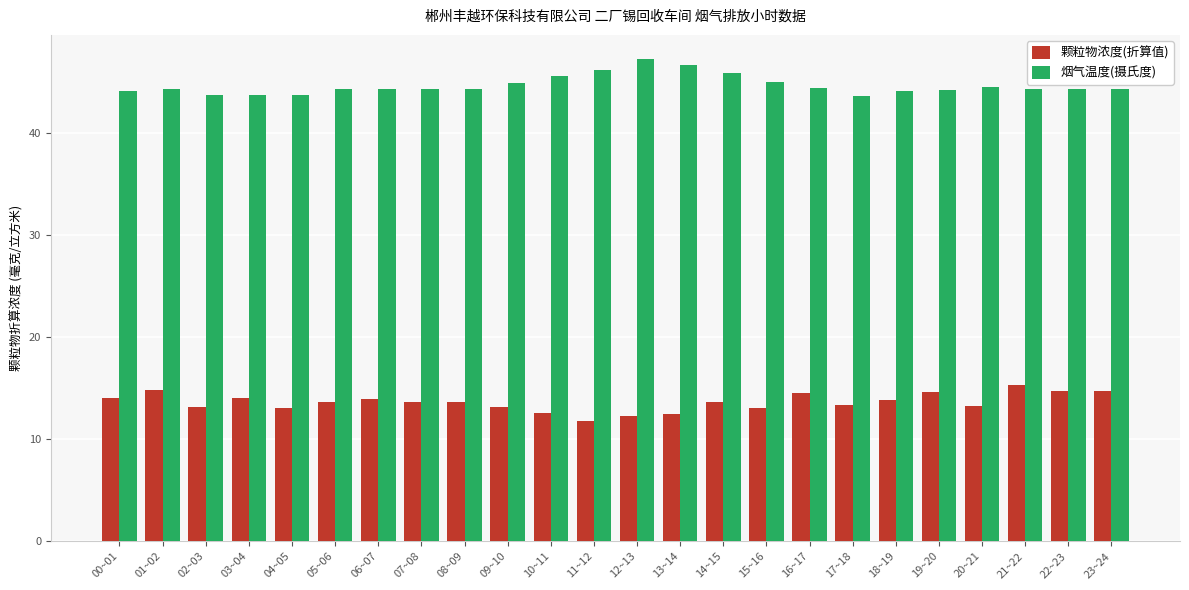

Rank the series by their maximum value, from lowest to highest.

颗粒物浓度(折算值), 烟气温度(摄氏度)